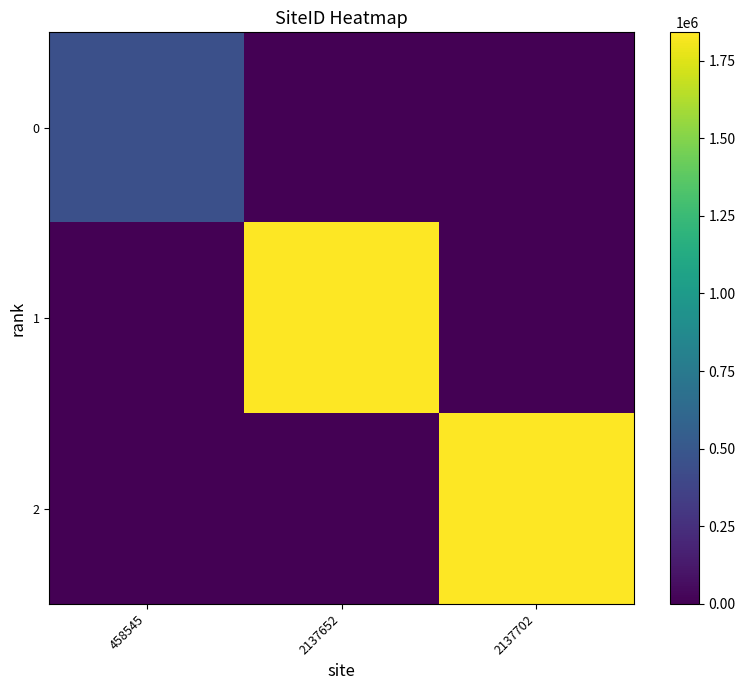

Rank the series by their maximum value, from highest to lowest.

2, 1, 0